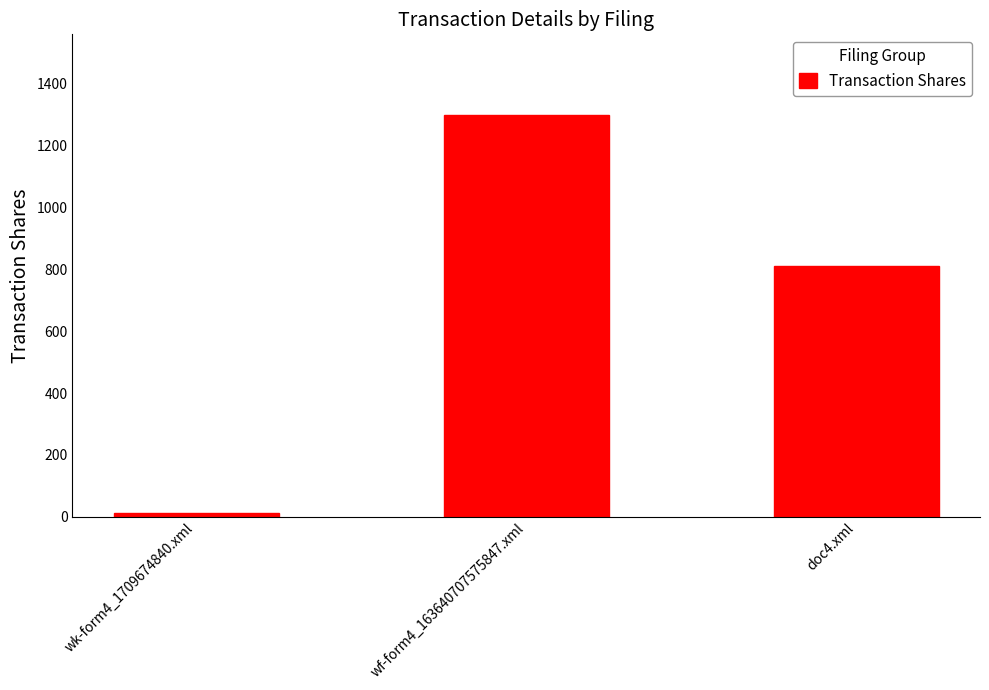

Reading left to right, what are all the values shown in this chart?

wk-form4_1709674840.xml=13	wf-form4_163640707575847.xml=1300	doc4.xml=810